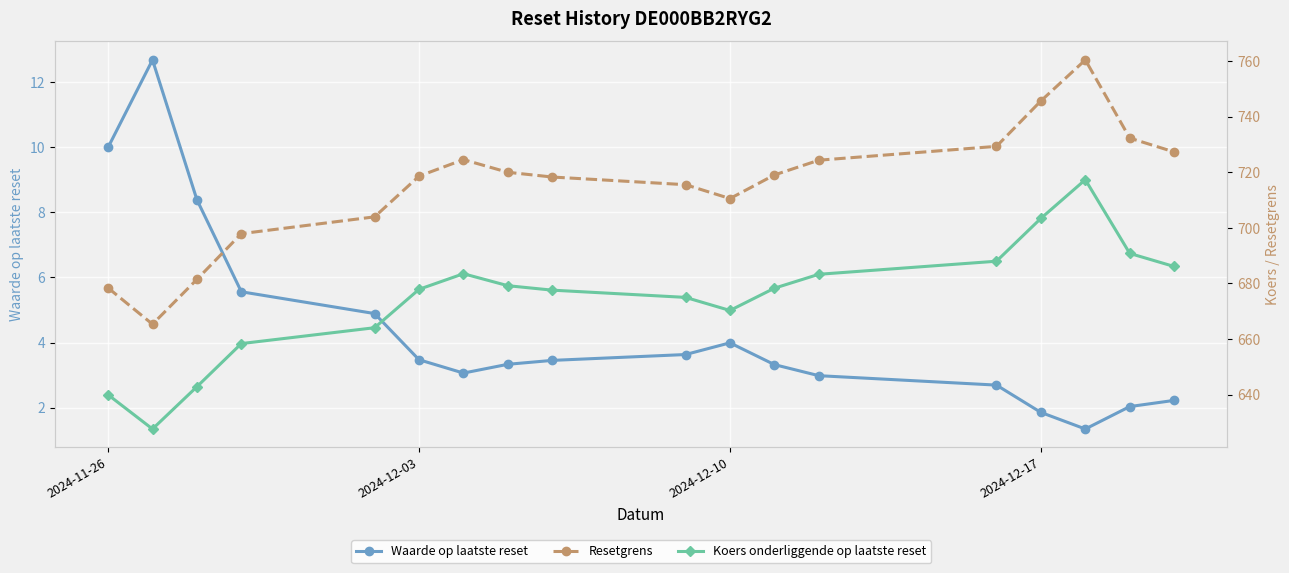

What is the smallest value displayed?

1.3